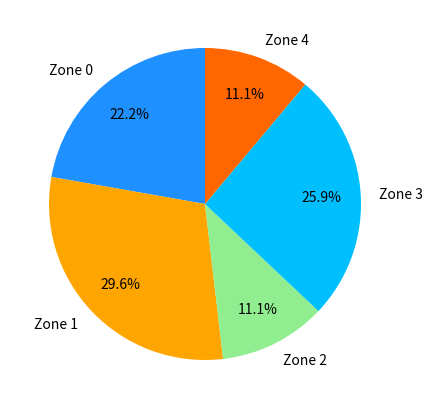

Count the number of slices in the pie.

5